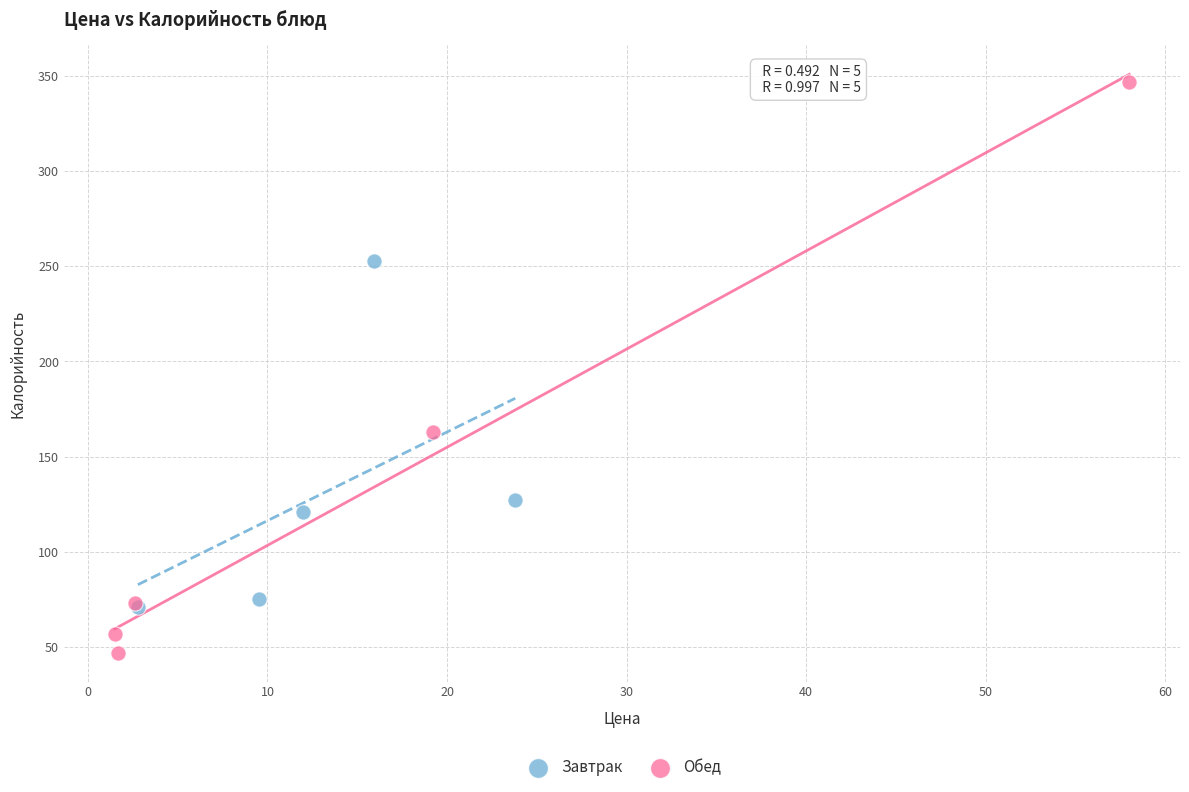

Which series reaches the maximum Y coordinate?

Обед